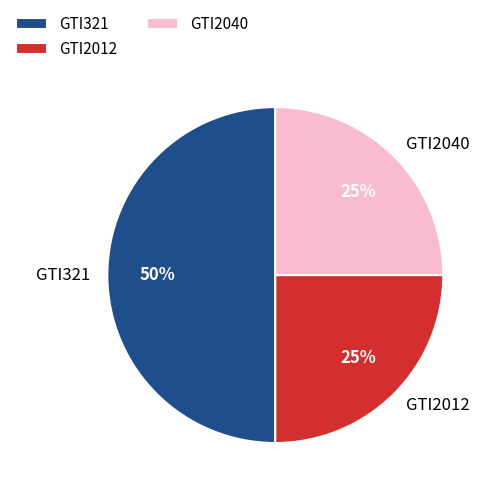

Is GTI2012 the majority of the pie?

No